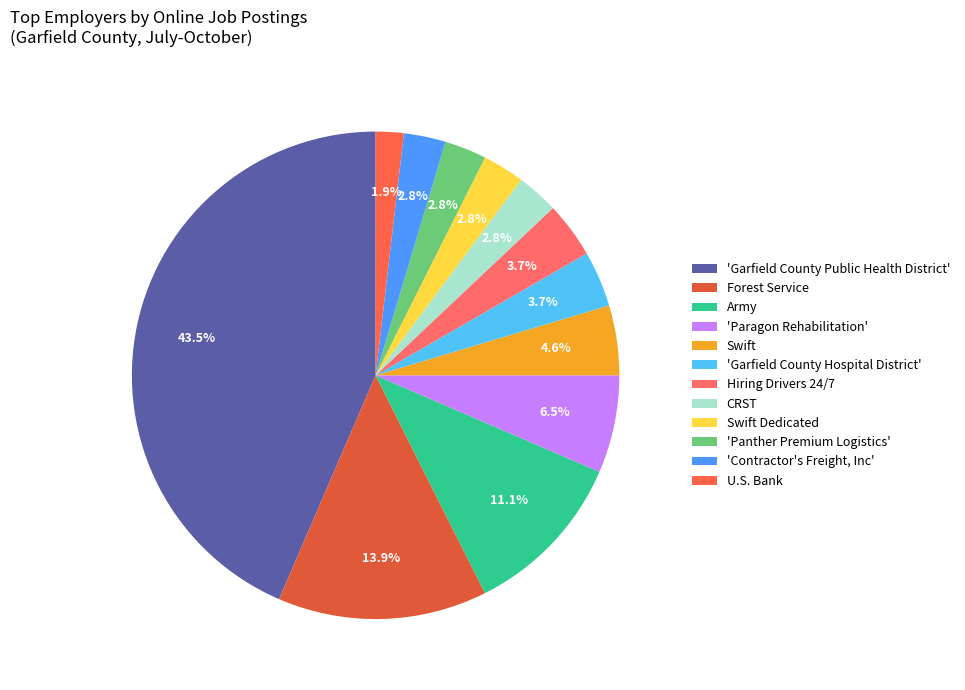

Rank the categories by value from highest to lowest.

Garfield County Public Health District, Forest Service, Army, Paragon Rehabilitation, Swift, Garfield County Hospital District, Hiring Drivers 24/7, CRST, Swift Dedicated, Panther Premium Logistics, Contractor's Freight, Inc, U.S. Bank